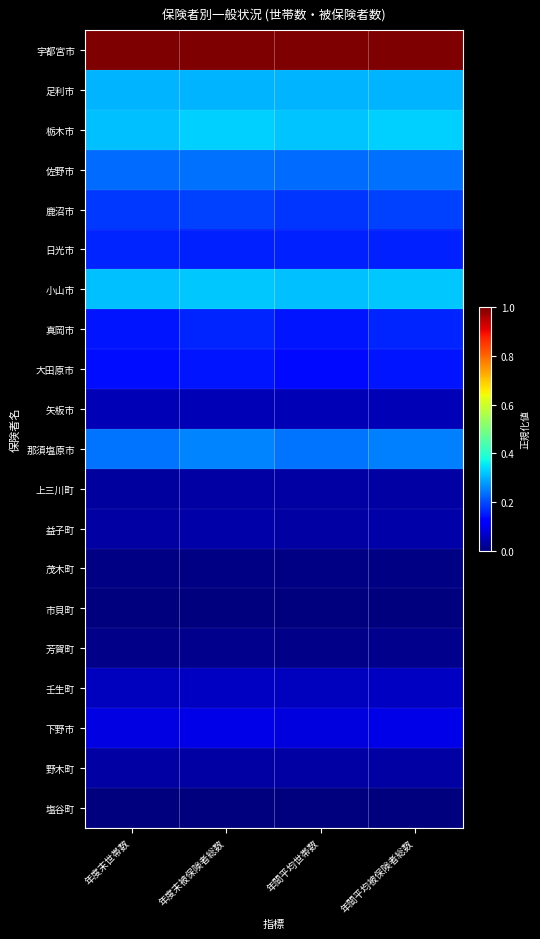

Rank the series by their maximum value, from lowest to highest.

市貝町, 塩谷町, 茂木町, 芳賀町, 野木町, 上三川町, 益子町, 矢板市, 壬生町, 下野市, 大田原市, 日光市, 真岡市, 鹿沼市, 佐野市, 那須塩原市, 足利市, 小山市, 栃木市, 宇都宮市